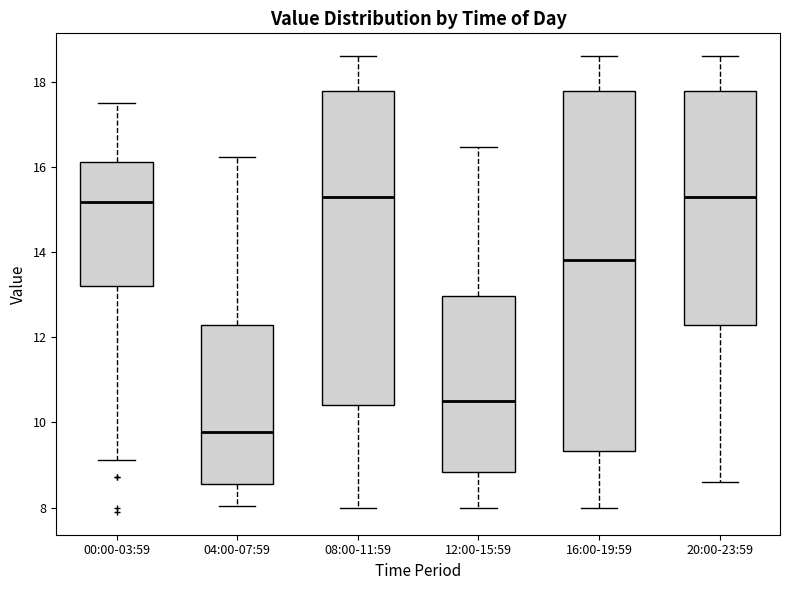

Which box is the tallest, from its lower edge to its upper edge?

16:00-19:59